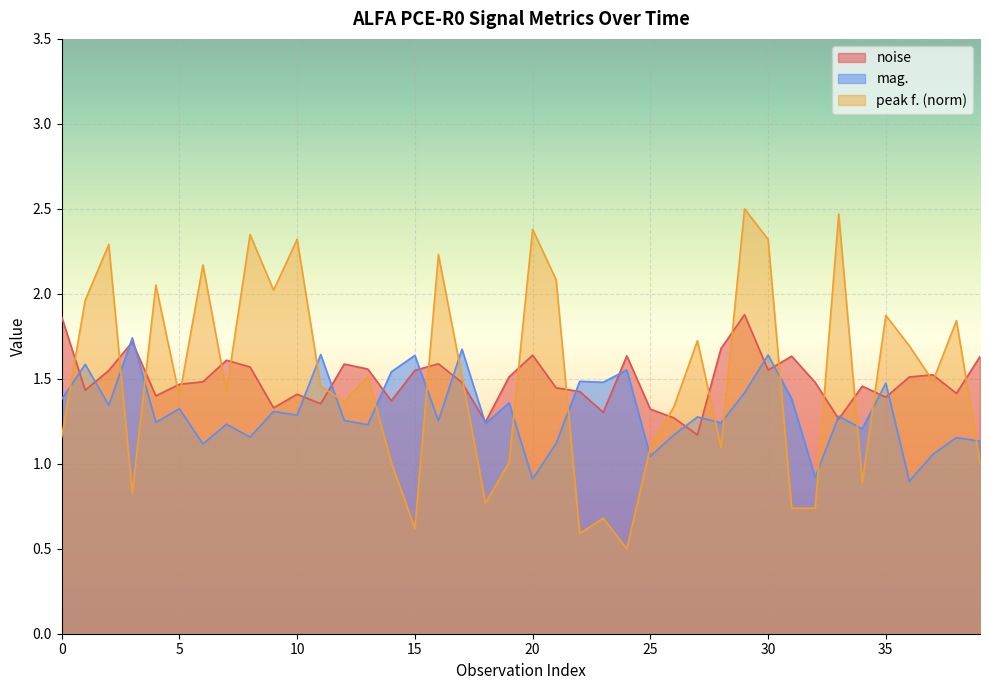

What is the greatest value displayed?

2.5